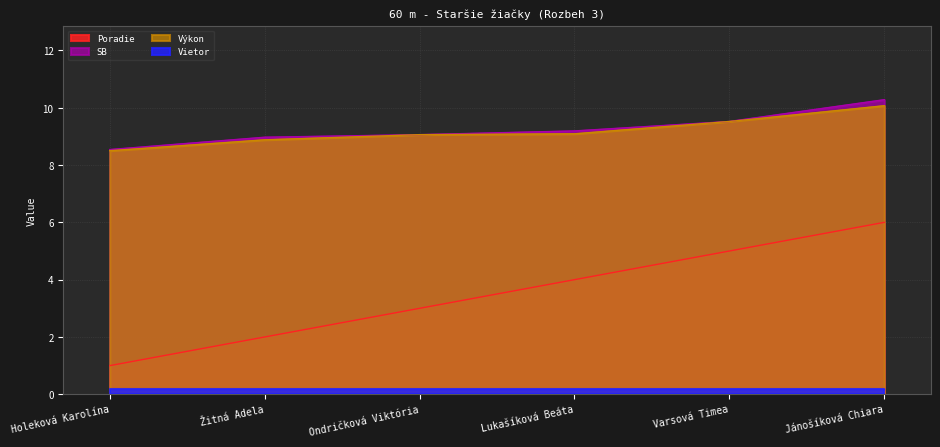

Between Holeková Karolína and Lukašíková Beáta, which series saw the biggest shift?

Poradie